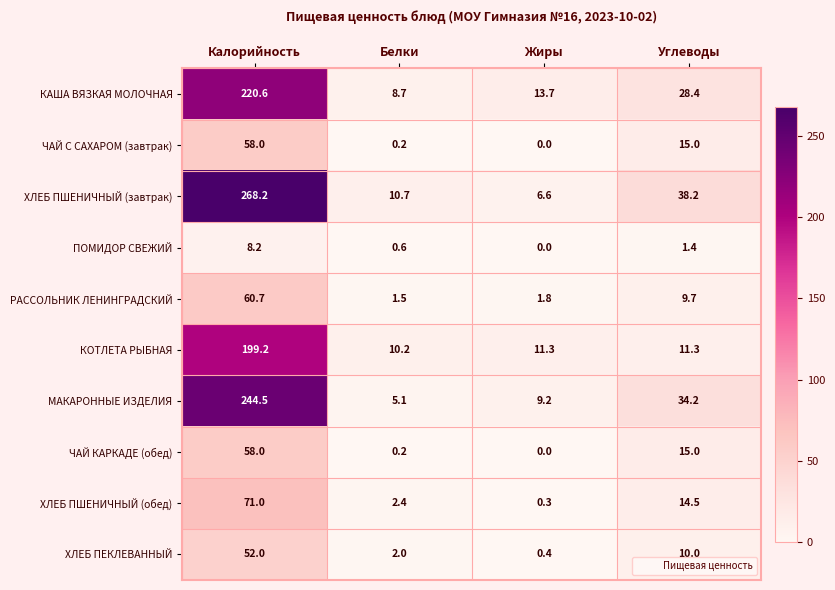

Is it true that МАКАРОННЫЕ ИЗДЕЛИЯ equals 14.2 at Жиры?

False